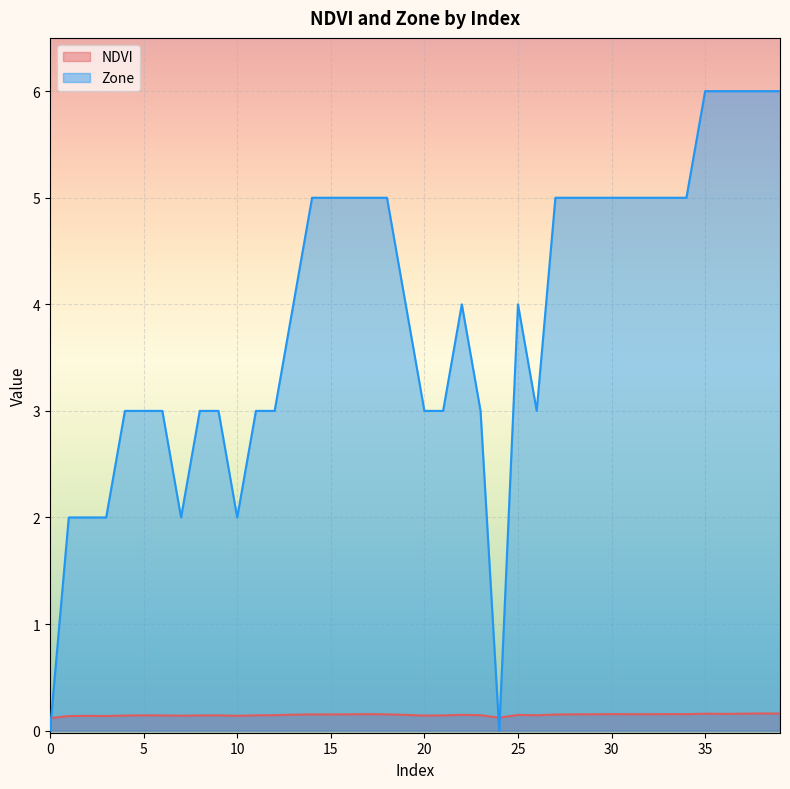

Count the Zone values in the range 3 to 5.

28